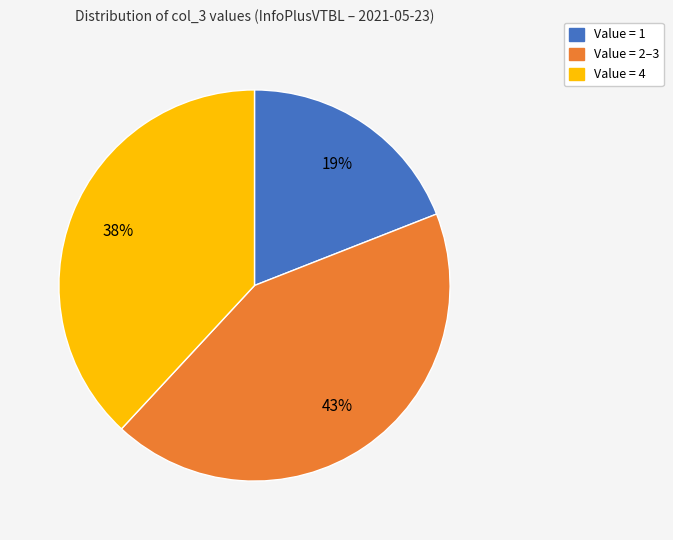

To the nearest percent, what is the difference between the largest and smallest slice percentages?

24%